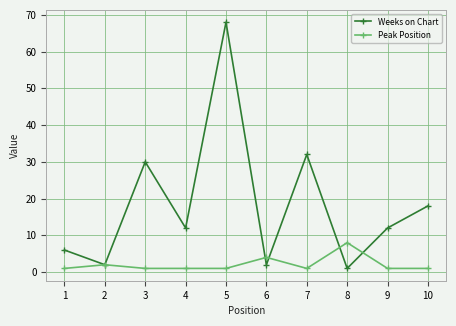

True or false: Peak Position and Weeks on Chart intersect in this chart.

True